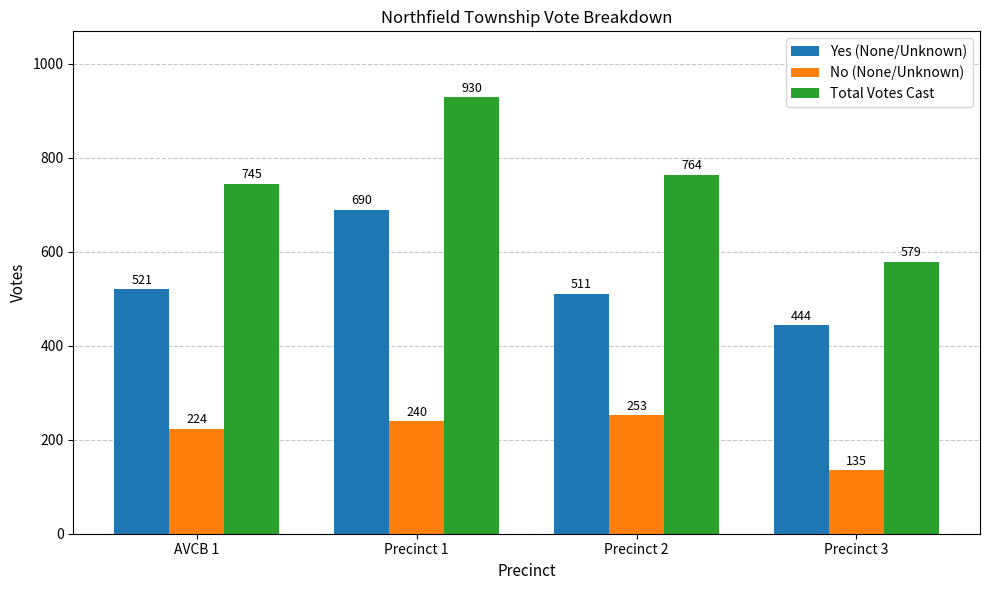

What is the spread (max minus min) of values at Precinct 2?

511